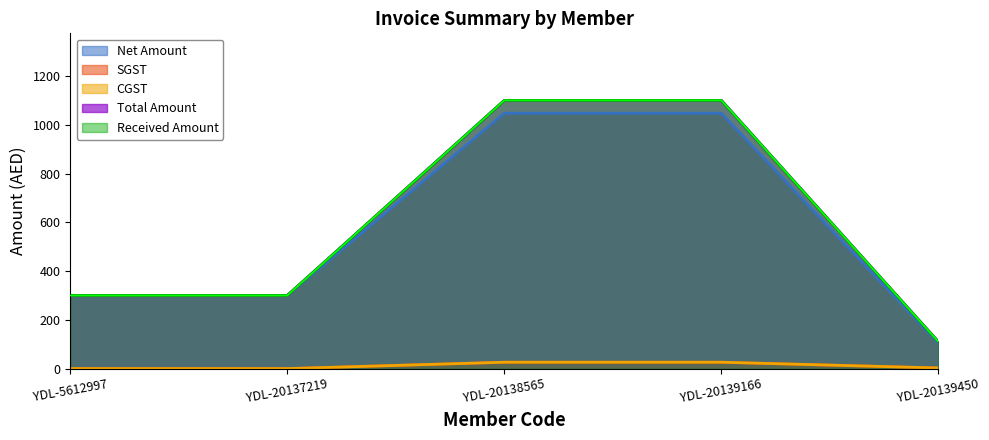

What is the sum of the SGST values at YDL-20137219 and YDL-20139166?

26.2